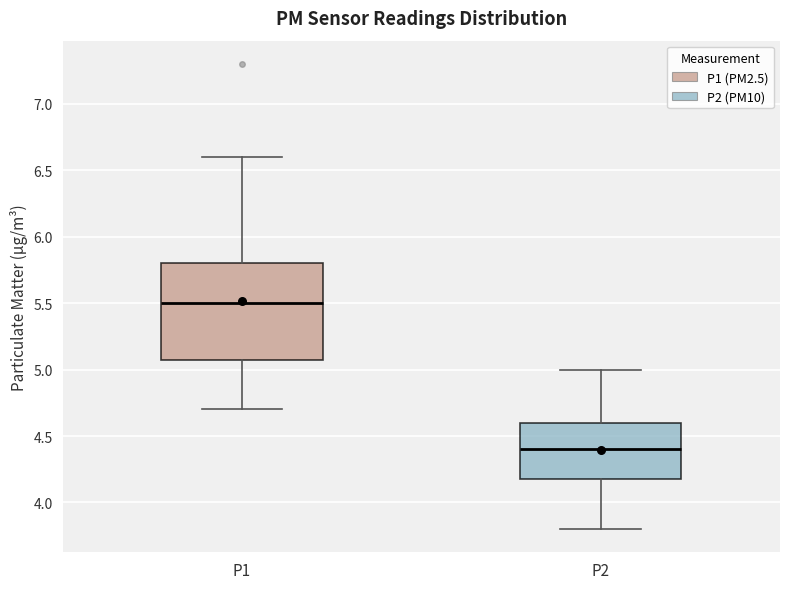

Reading left to right, read every box against the y-axis: the position of its median line, the range the box covers, and the ends of its whiskers. The values are not printed on the chart, so give them approximately, as read against the axis.

P1: median 5.5, box 5.1 to 5.8, whiskers 4.7 to 6.6
P2: median 4.4, box 4.2 to 4.6, whiskers 3.8 to 5.0